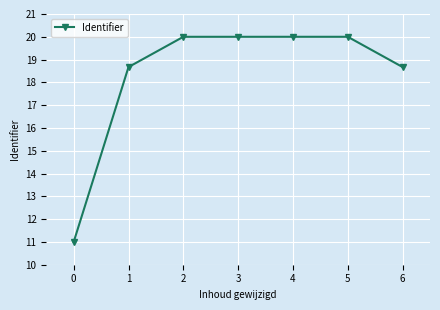

How many series are shown in this chart?

1